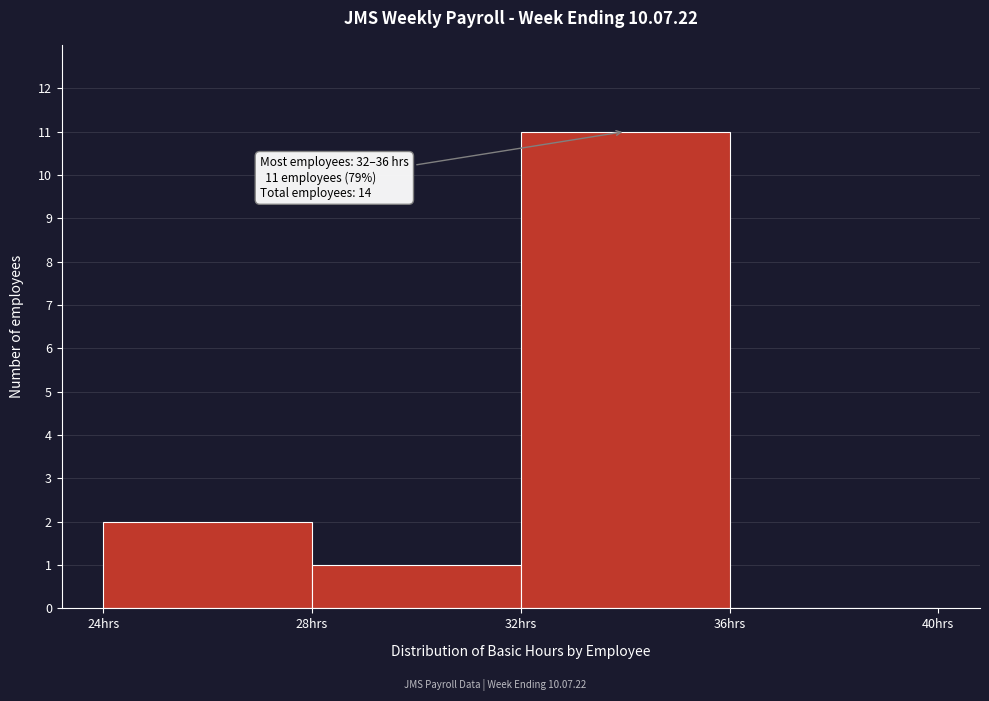

Over which range of the x-axis is the bar tallest?

32 to 36